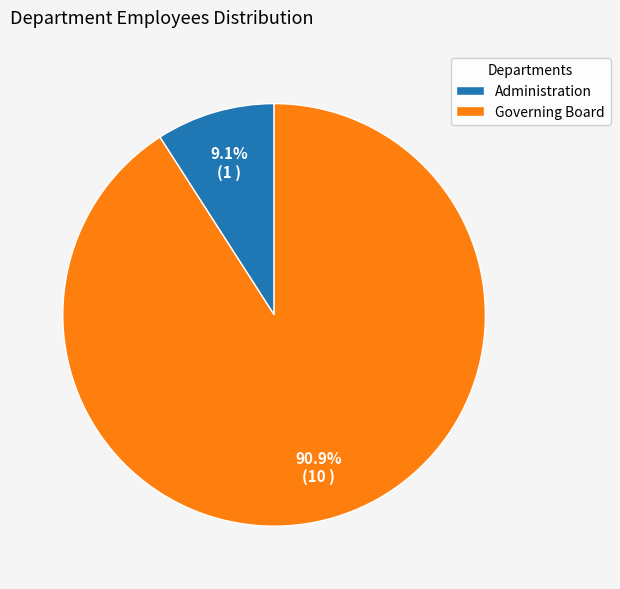

What is the smallest slice in the pie chart?

Administration